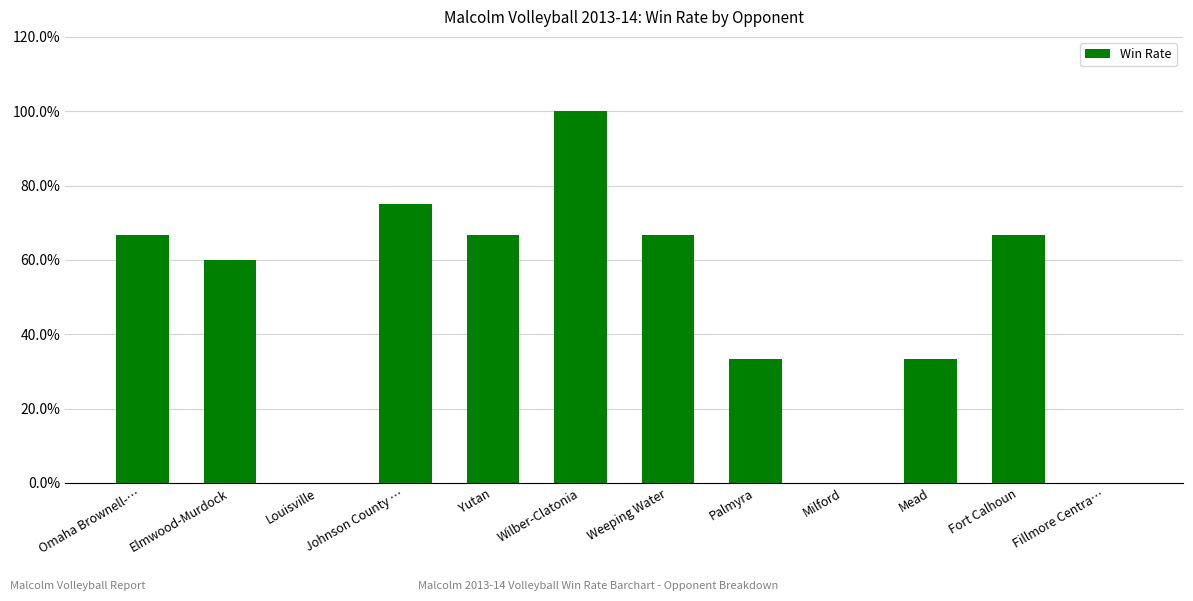

Between Milford and Wilber-Clatonia, which is larger?

Wilber-Clatonia